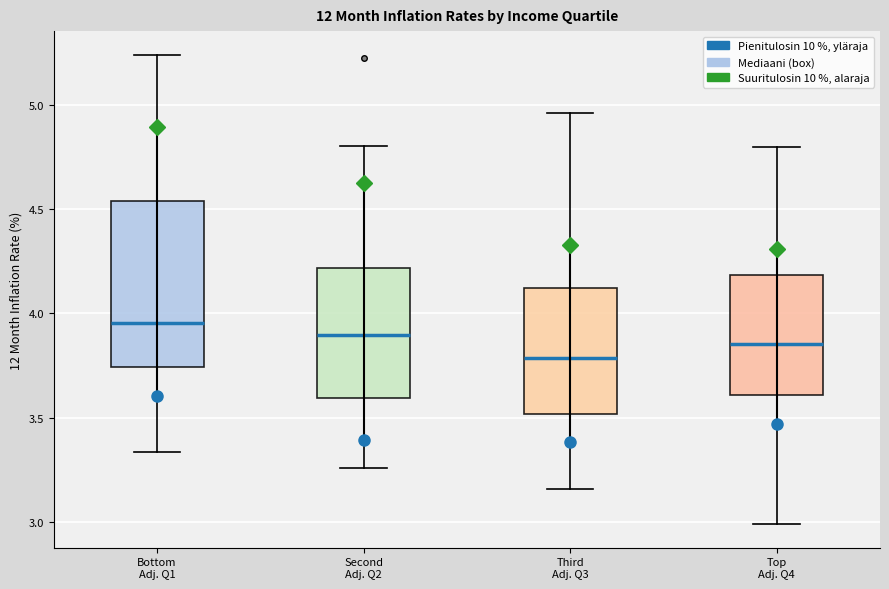

Reading left to right, transcribe this box plot: for each box, give where its median line is, the range the box spans, and where its two whiskers end, as read against the y-axis. The values are not printed on the chart, so give them approximately, as read against the axis.

Bottom Adj. Q1: median 3.95, box 3.75 to 4.55, whiskers 3.35 to 5.25
Second Adj. Q2: median 3.90, box 3.60 to 4.20, whiskers 3.25 to 4.80
Third Adj. Q3: median 3.80, box 3.50 to 4.10, whiskers 3.15 to 4.95
Top Adj. Q4: median 3.85, box 3.60 to 4.20, whiskers 3.00 to 4.80